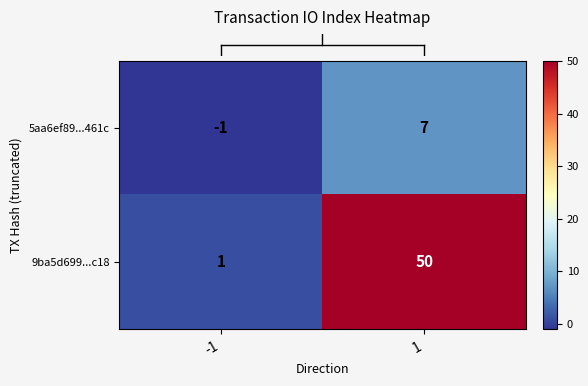

What is the difference between the highest and lowest values at -1?

2